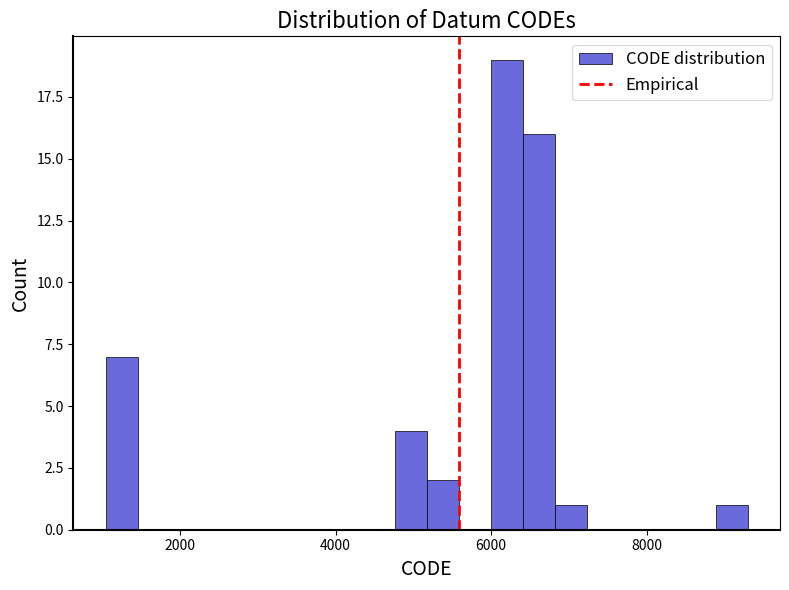

Read against the x-axis, roughly where is the centre of the tallest bar?

6200